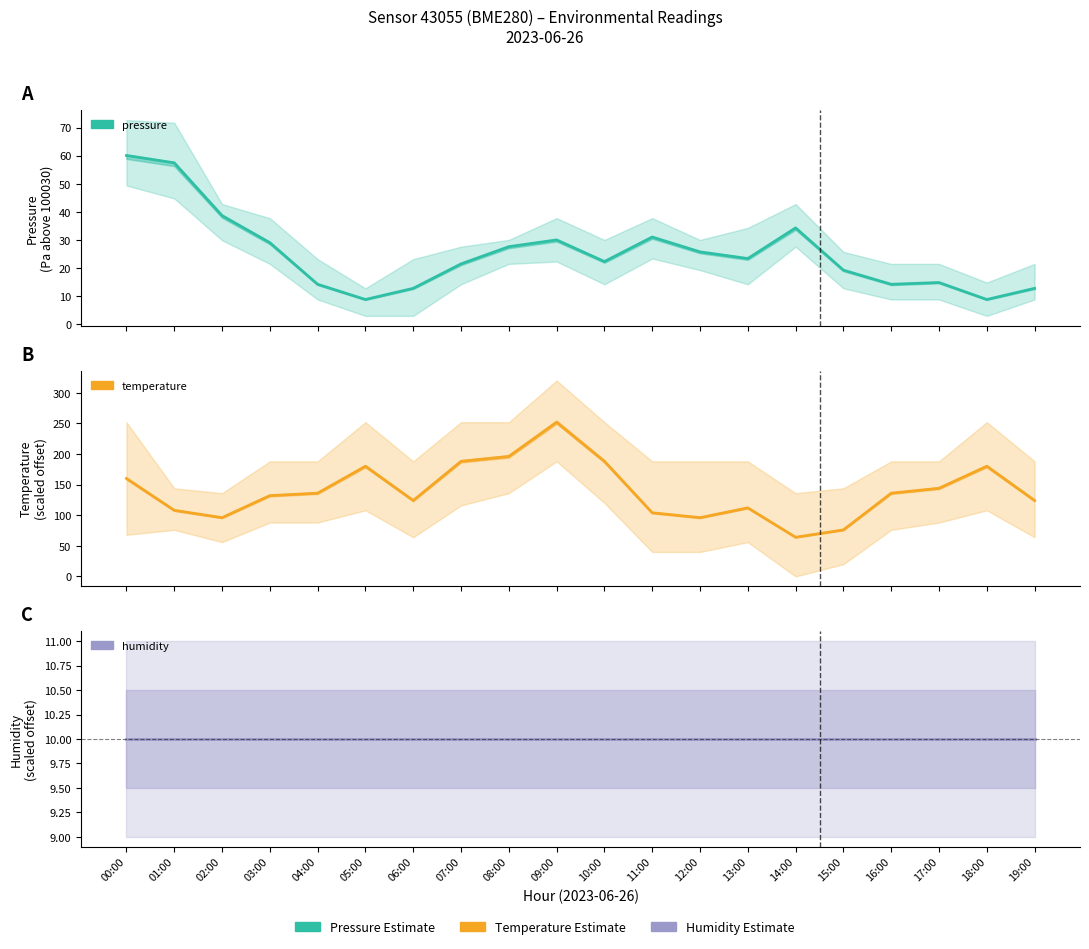

What is the value of the humidity point at the 18th from the left?

10.0